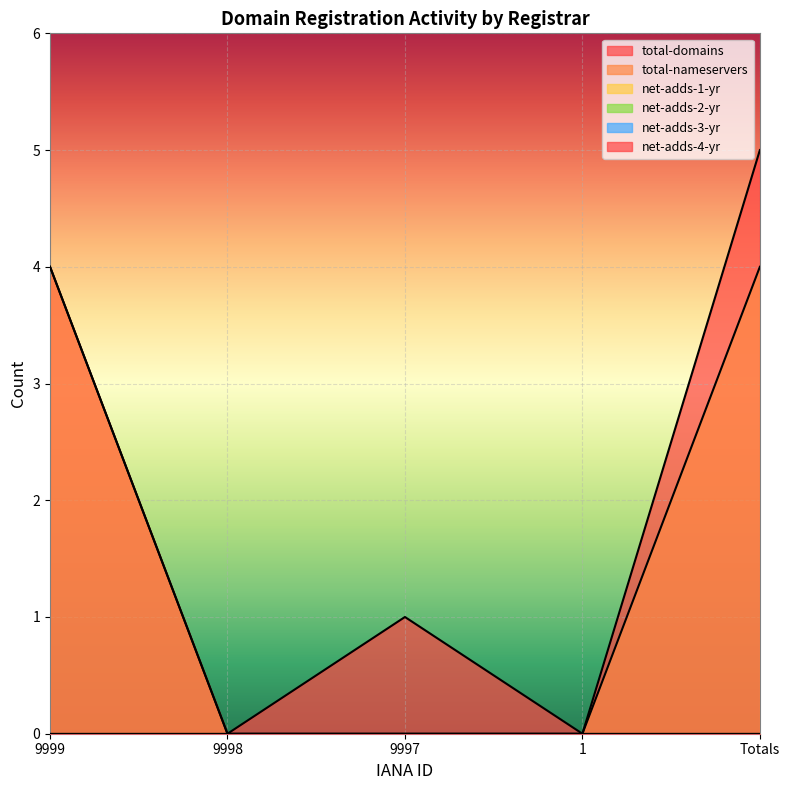

At which label is net-adds-3-yr closest to 0?

9999